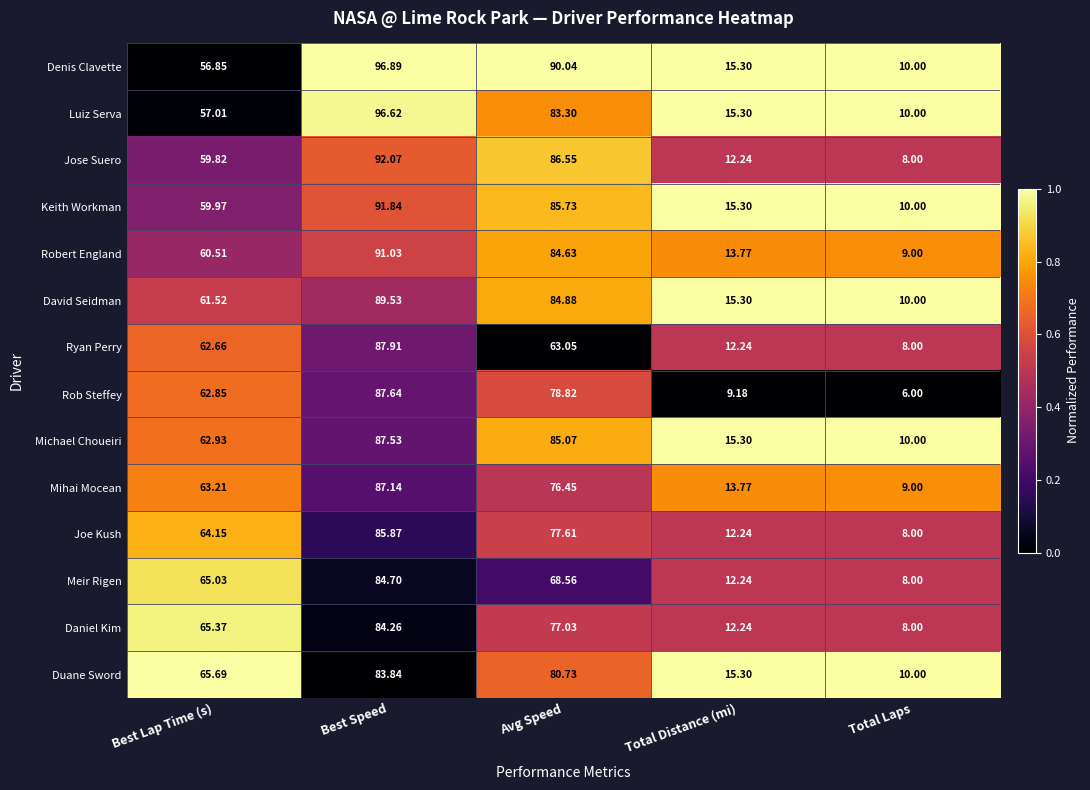

At which label does Robert England first exceed 60?

Best Lap Time (s)